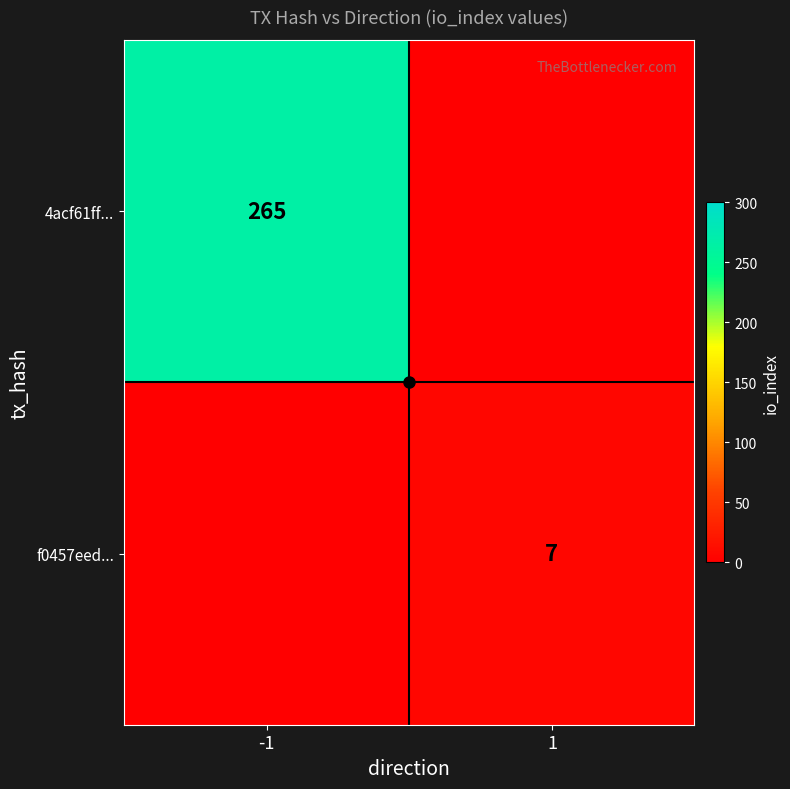

The f0457eed... series shows 7 at 1. True or false?

True